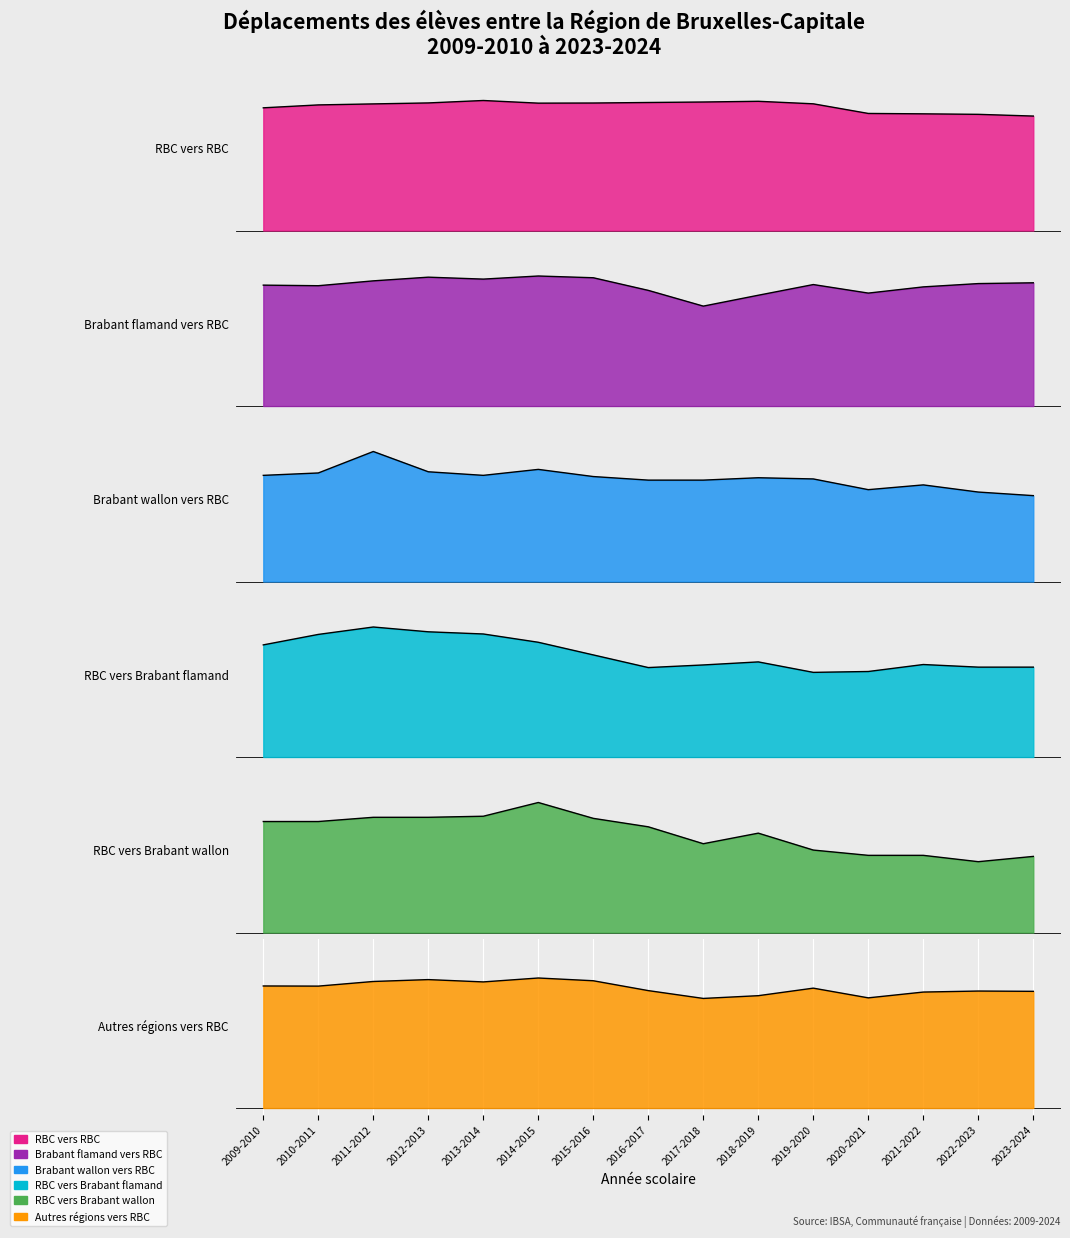

Which has a higher value, 2021-2022 or 2010-2011?

2010-2011